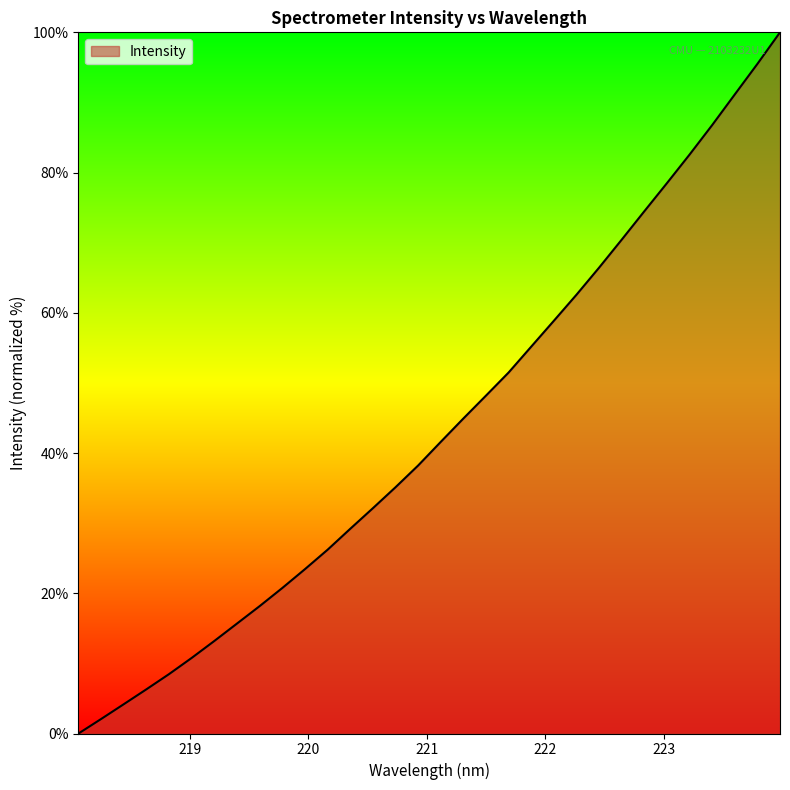

What is the greatest value displayed?

100.0